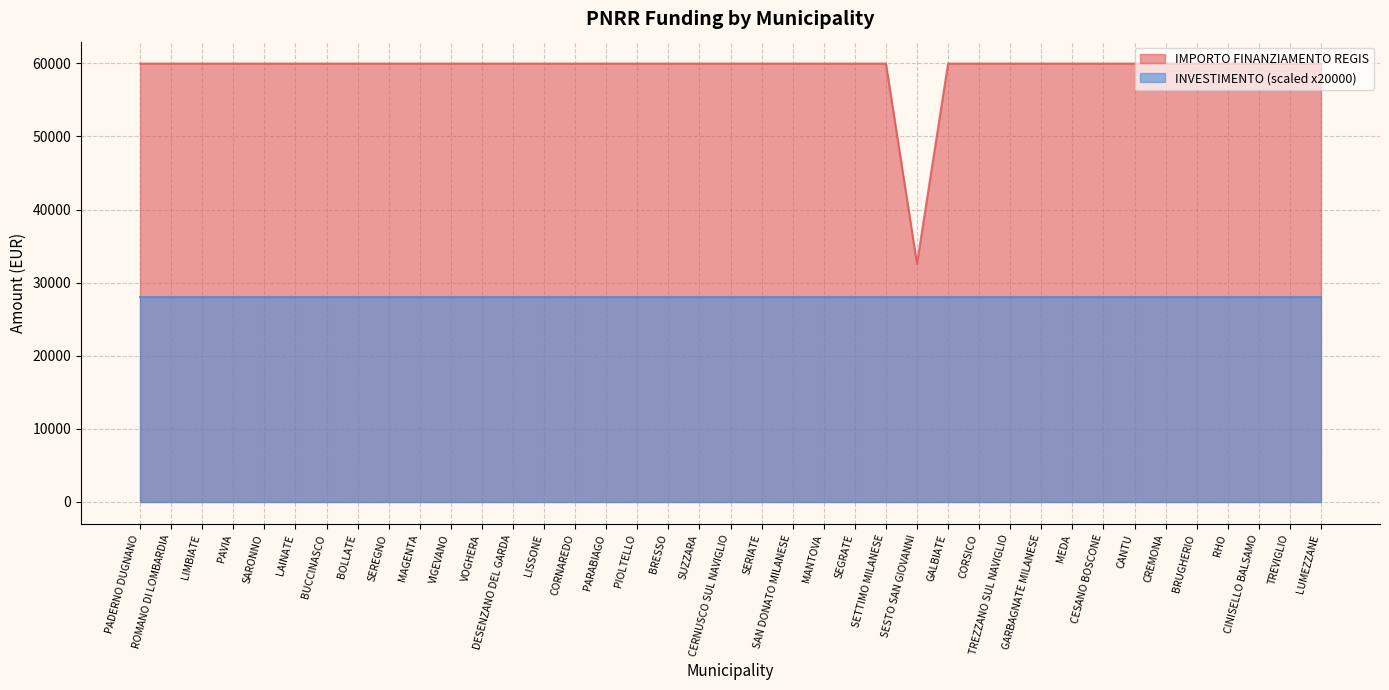

The value at LIMBIATE is 105821. True or false?

False